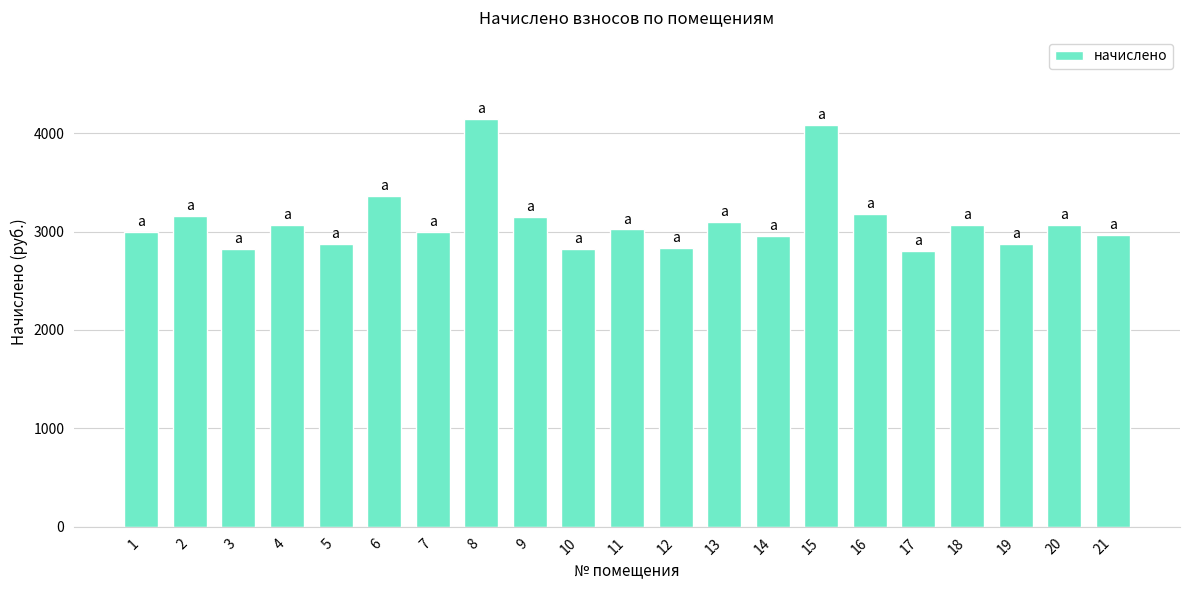

What is the maximum value shown in the chart?

4147.8